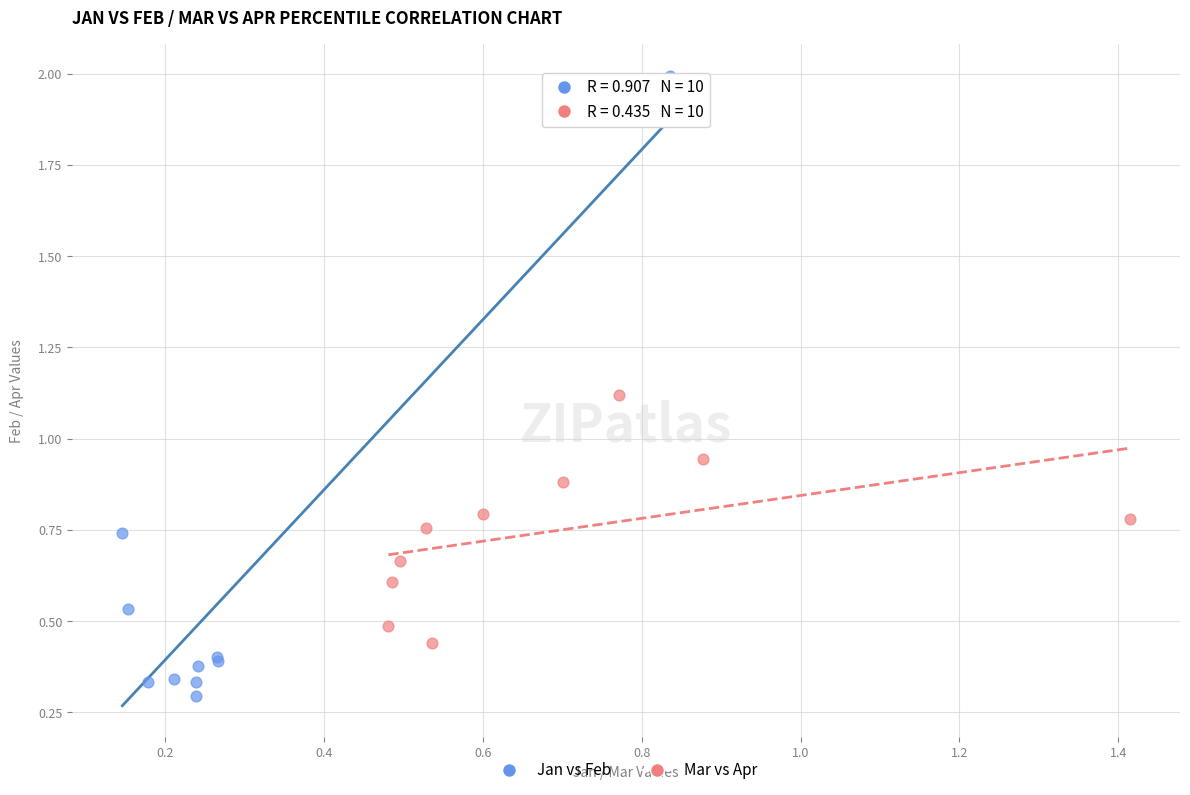

Which series contains the highest Y value?

Jan vs Feb